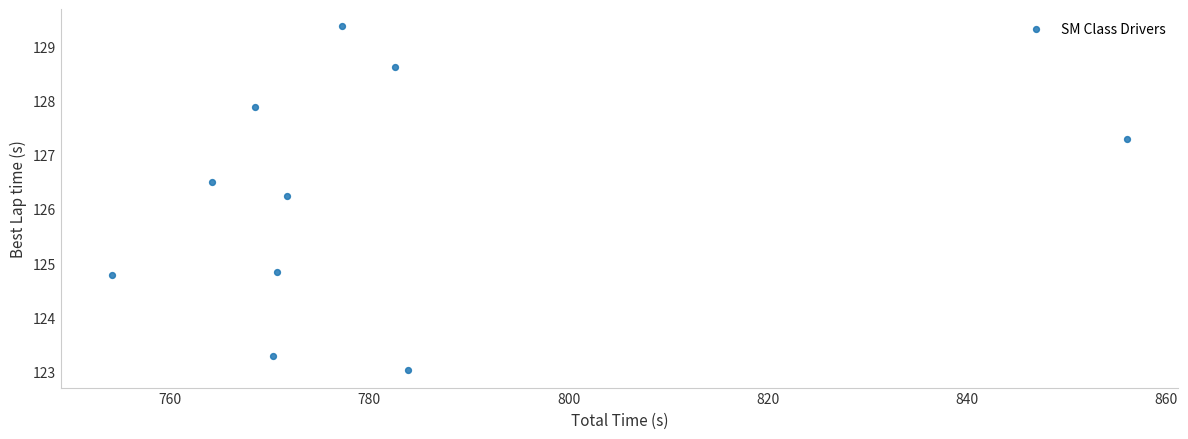

What is the average X value?

779.9